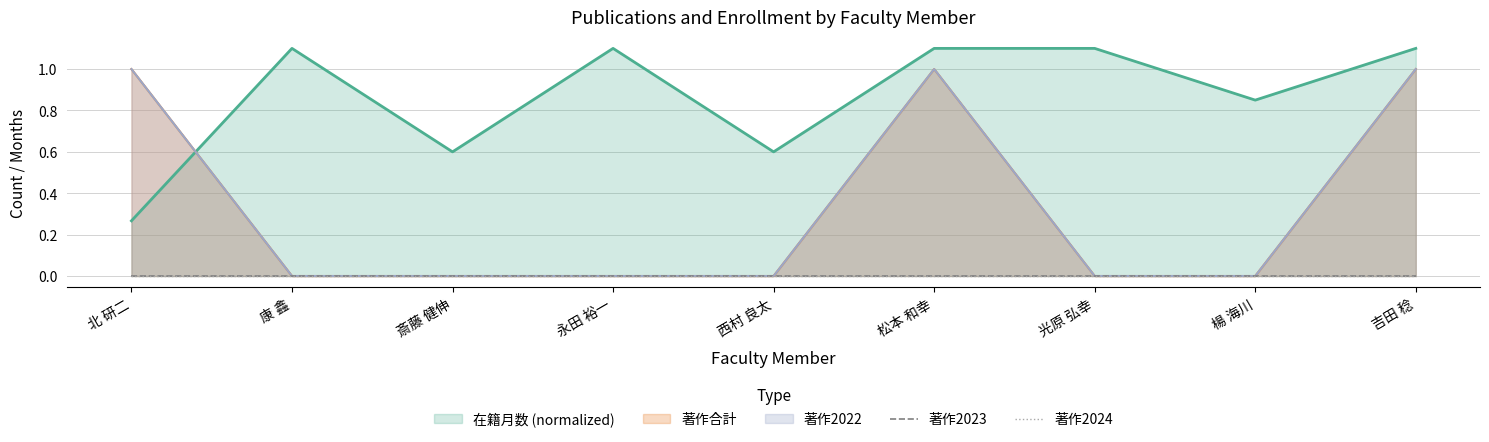

What is the maximum value for 著作合計?

1.0